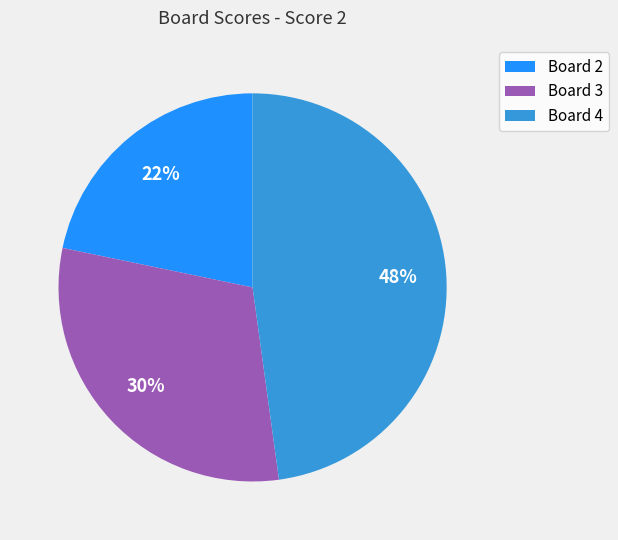

Which category has the biggest portion of the pie?

Board 4